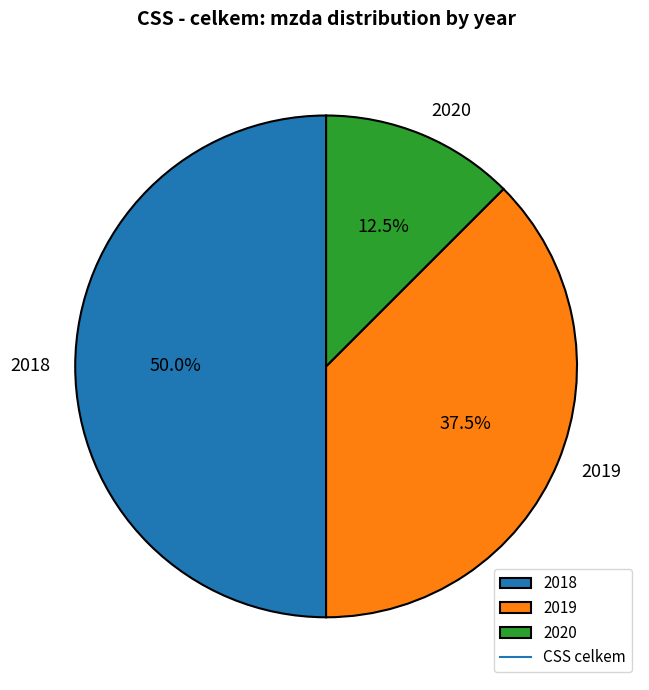

Is 2019 the majority of the pie?

No